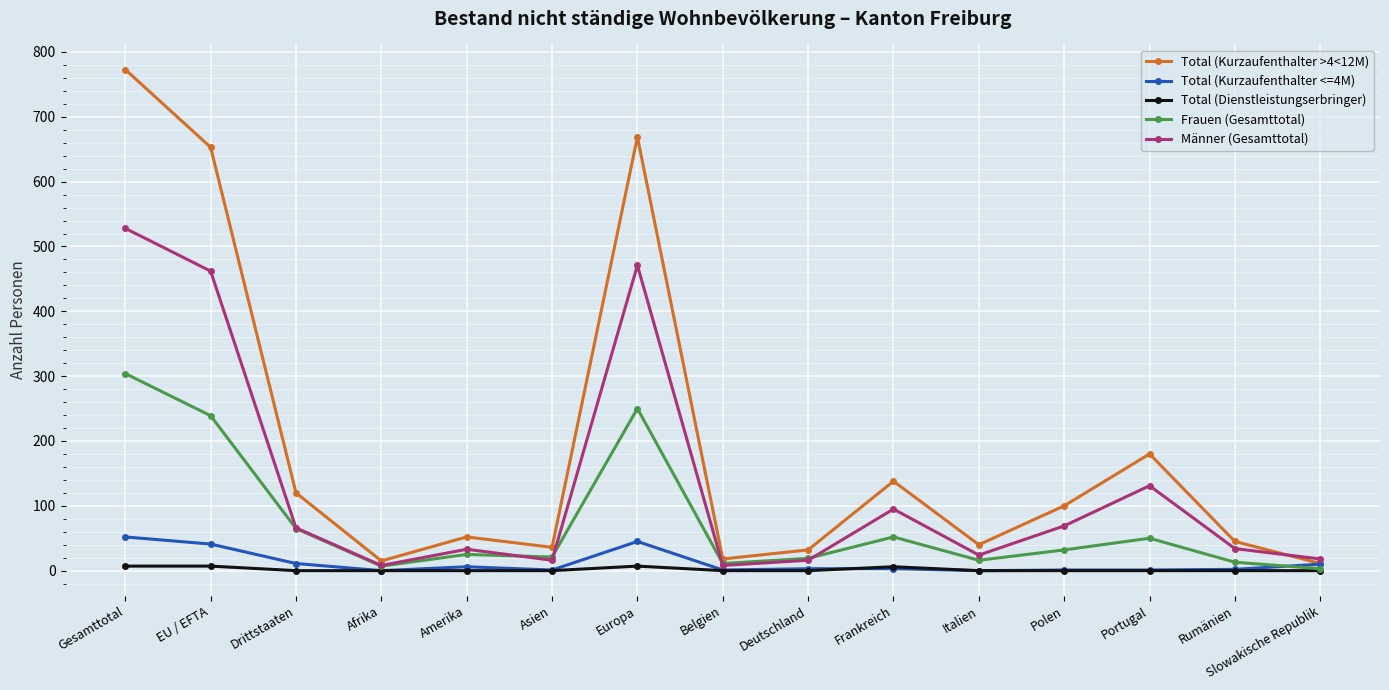

True or false: Männer (Gesamttotal) has more than 1 points higher than both neighbors.

True